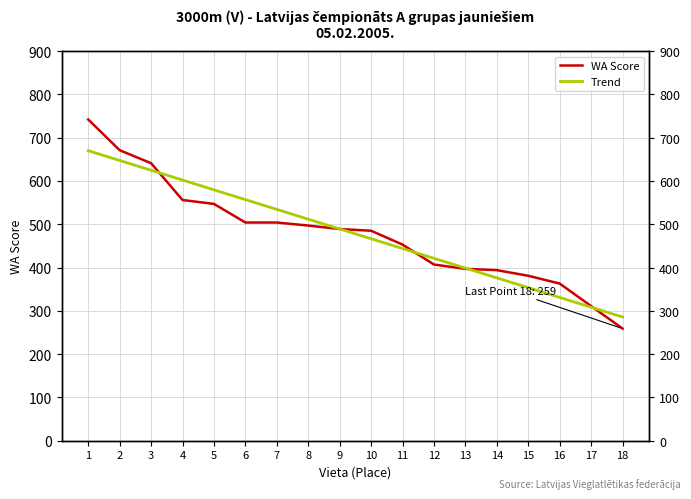

What is the lowest value of the Trend series?

285.8